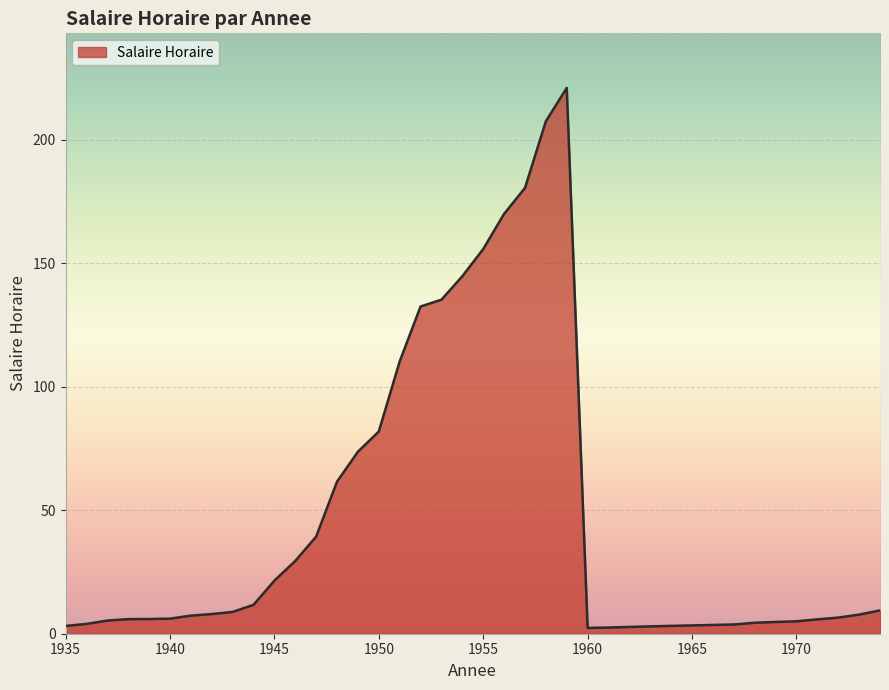

What is the greatest value displayed?

221.0